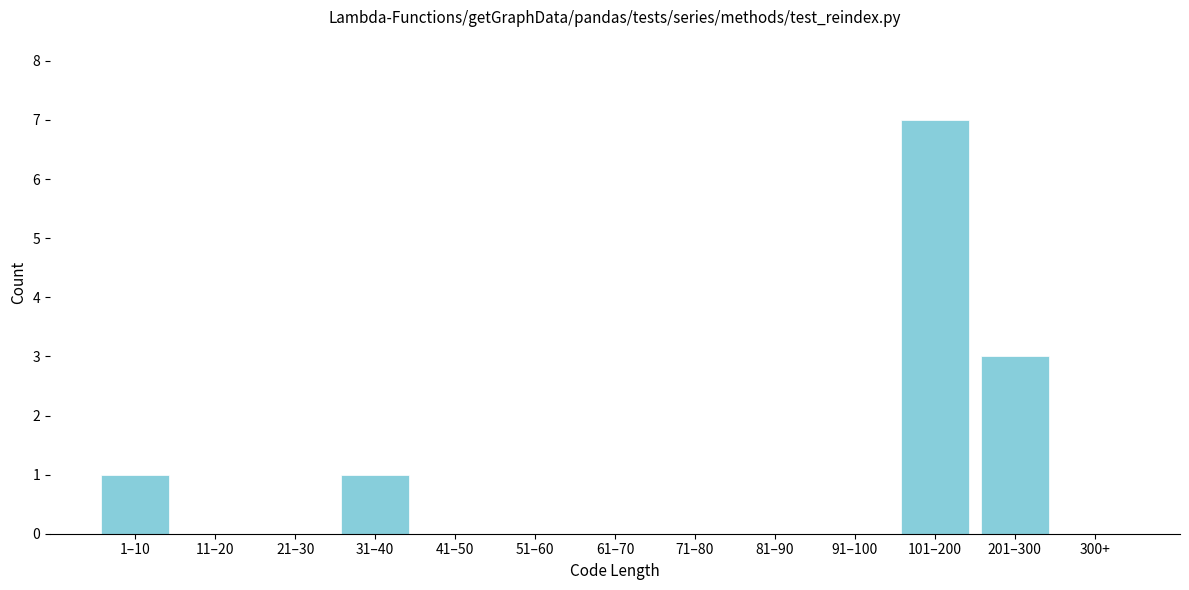

Reading left to right, what are all the values shown in this chart?

1–10=1	11–20=0	21–30=0	31–40=1	41–50=0	51–60=0	61–70=0	71–80=0	81–90=0	91–100=0	101–200=7	201–300=3	300+=0